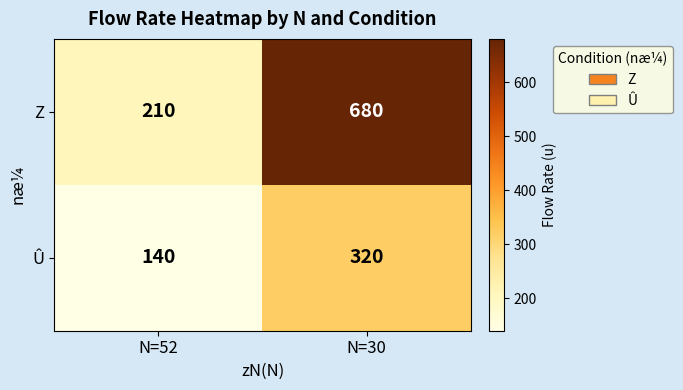

What is the average value of the Û series?

230